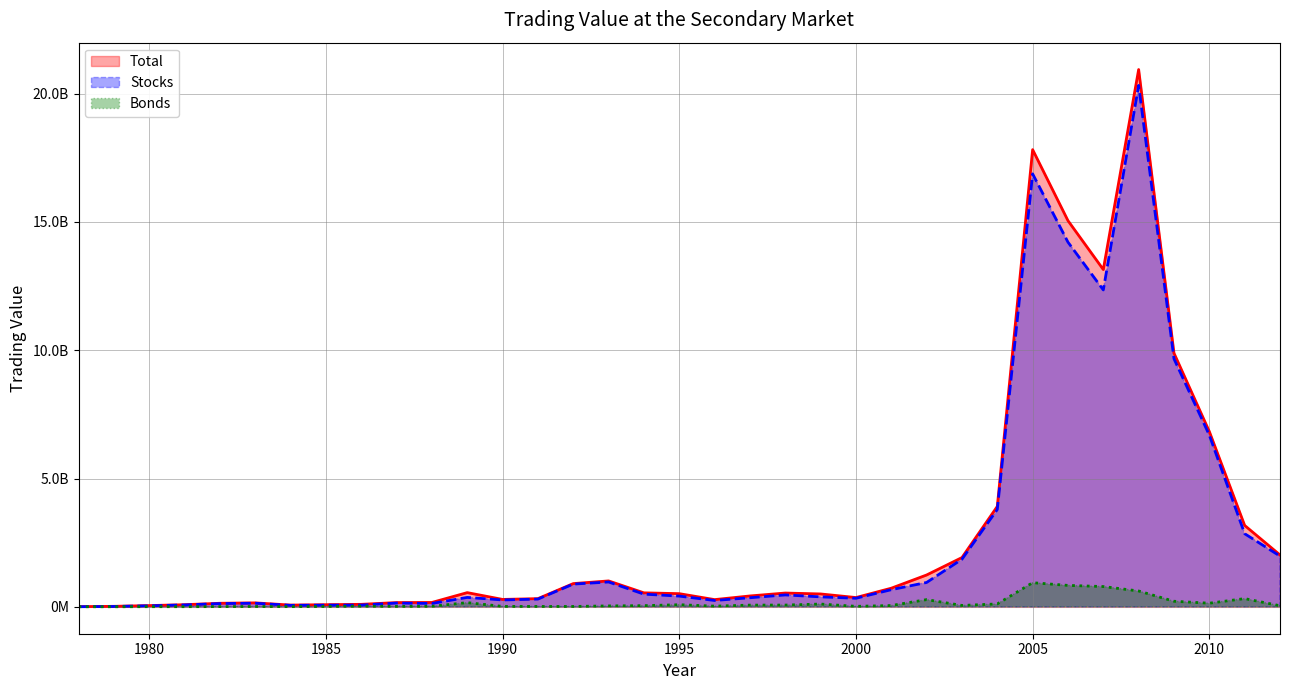

What is the highest value of the Stocks series?

20318014547.0